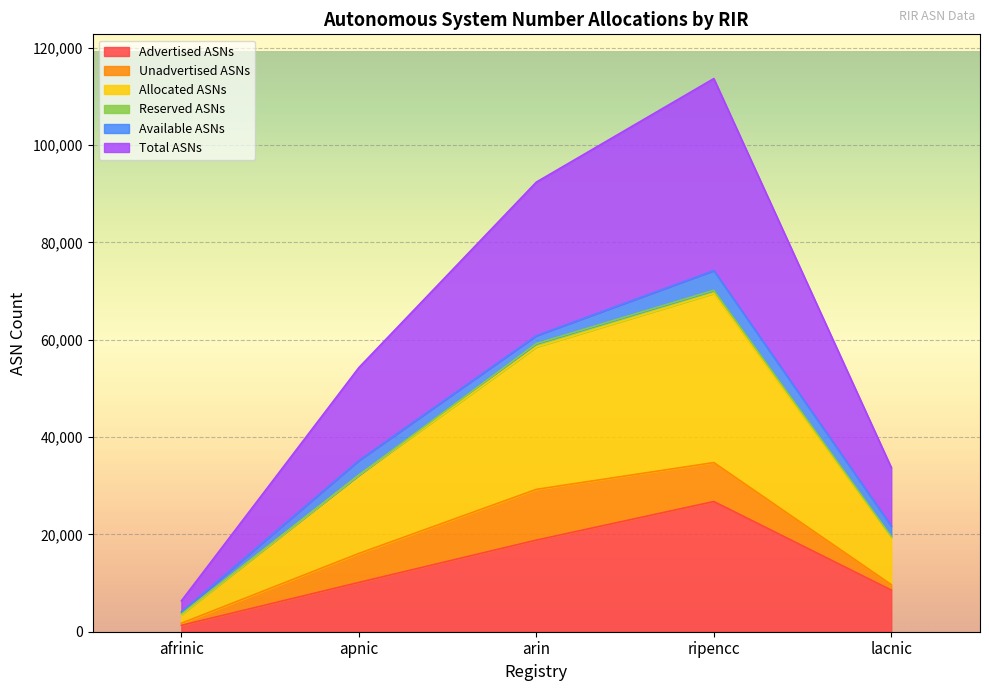

True or false: Advertised ASNs and Allocated ASNs cross at least once.

False